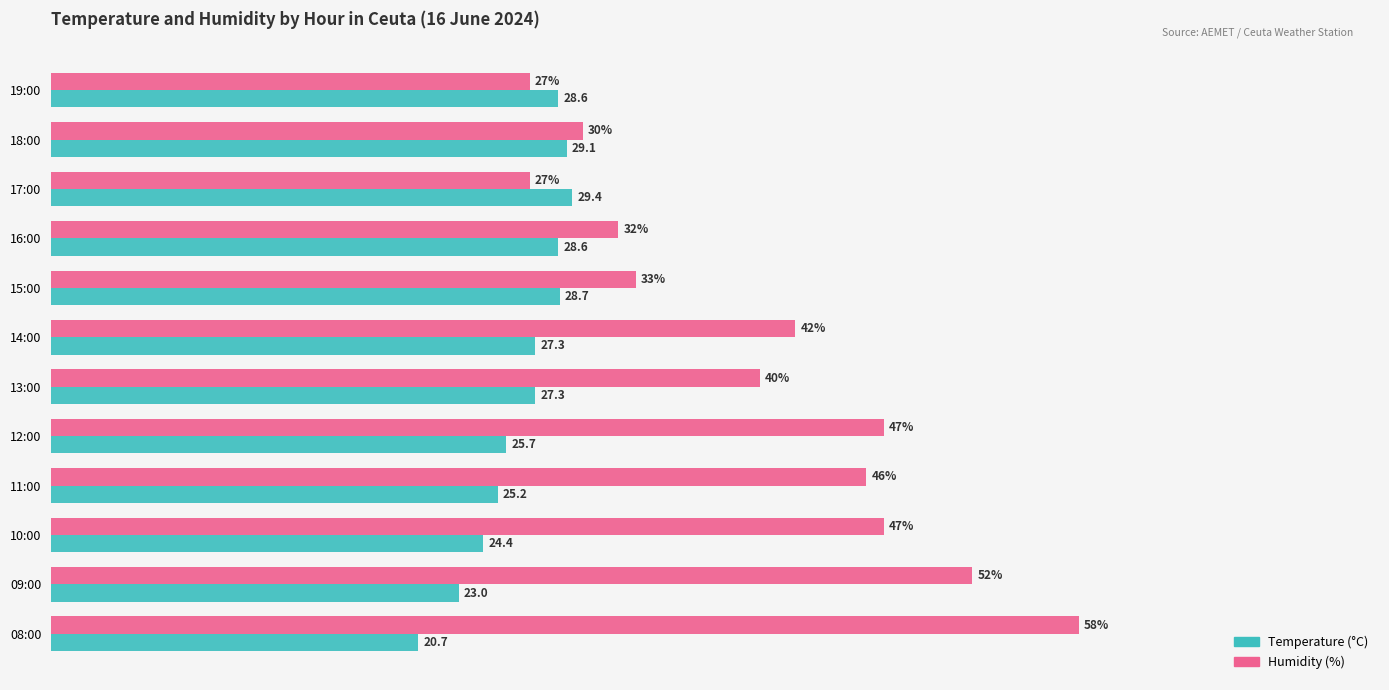

At which category is the sum across all series the highest?

08:00